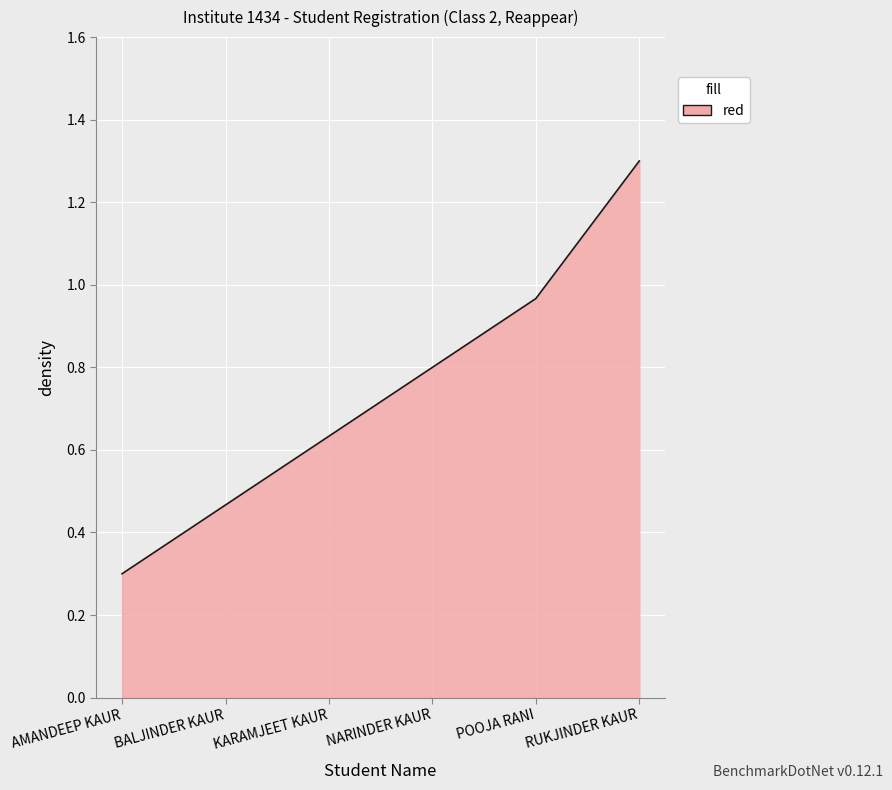

What position from the left is POOJA RANI?

5